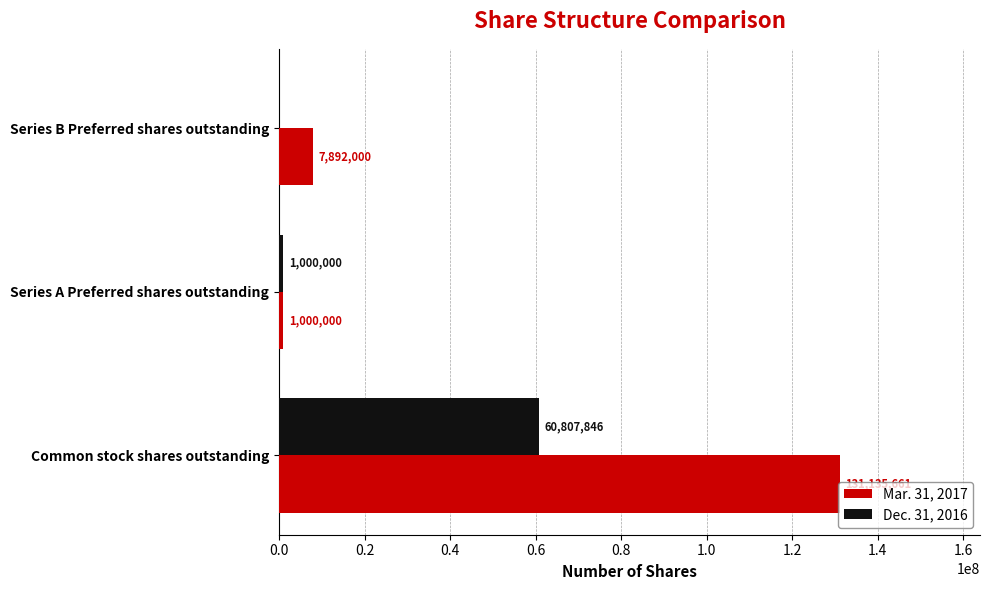

What is the sum of all Mar. 31, 2017 values?

140027661